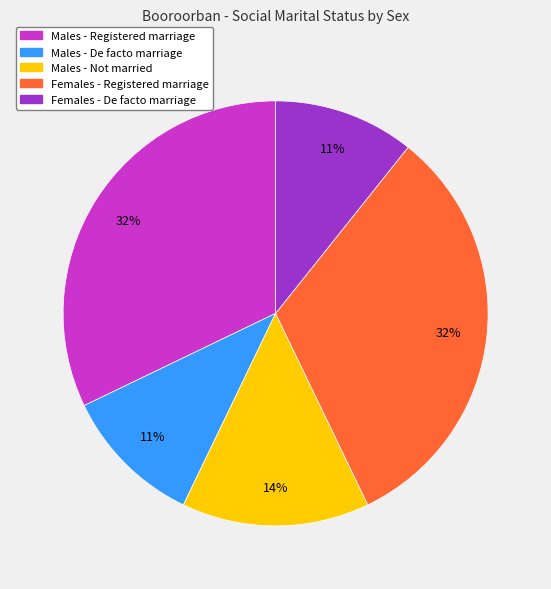

How many slices are in this pie chart?

5